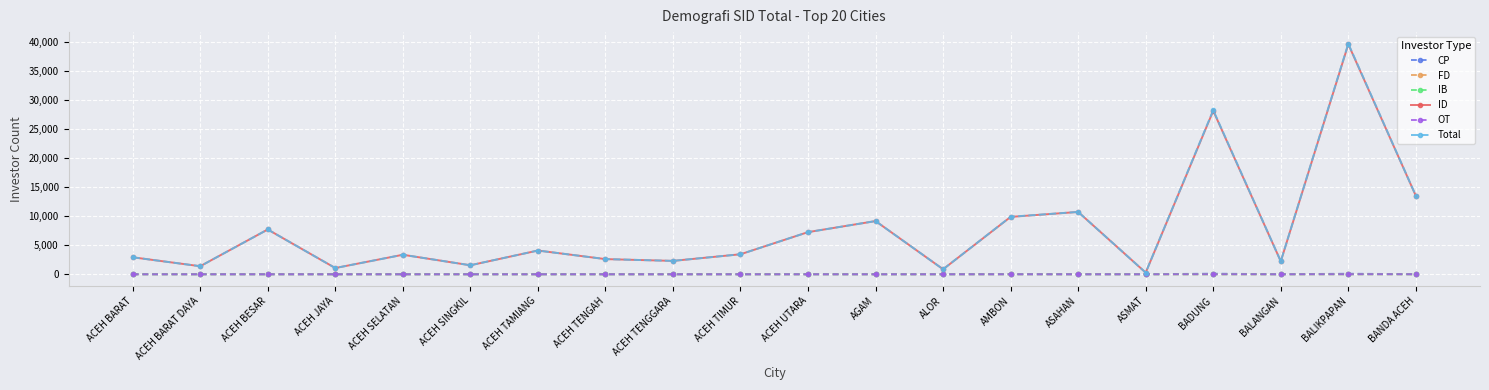

Which series changed the most between ACEH SELATAN and BADUNG?

Total